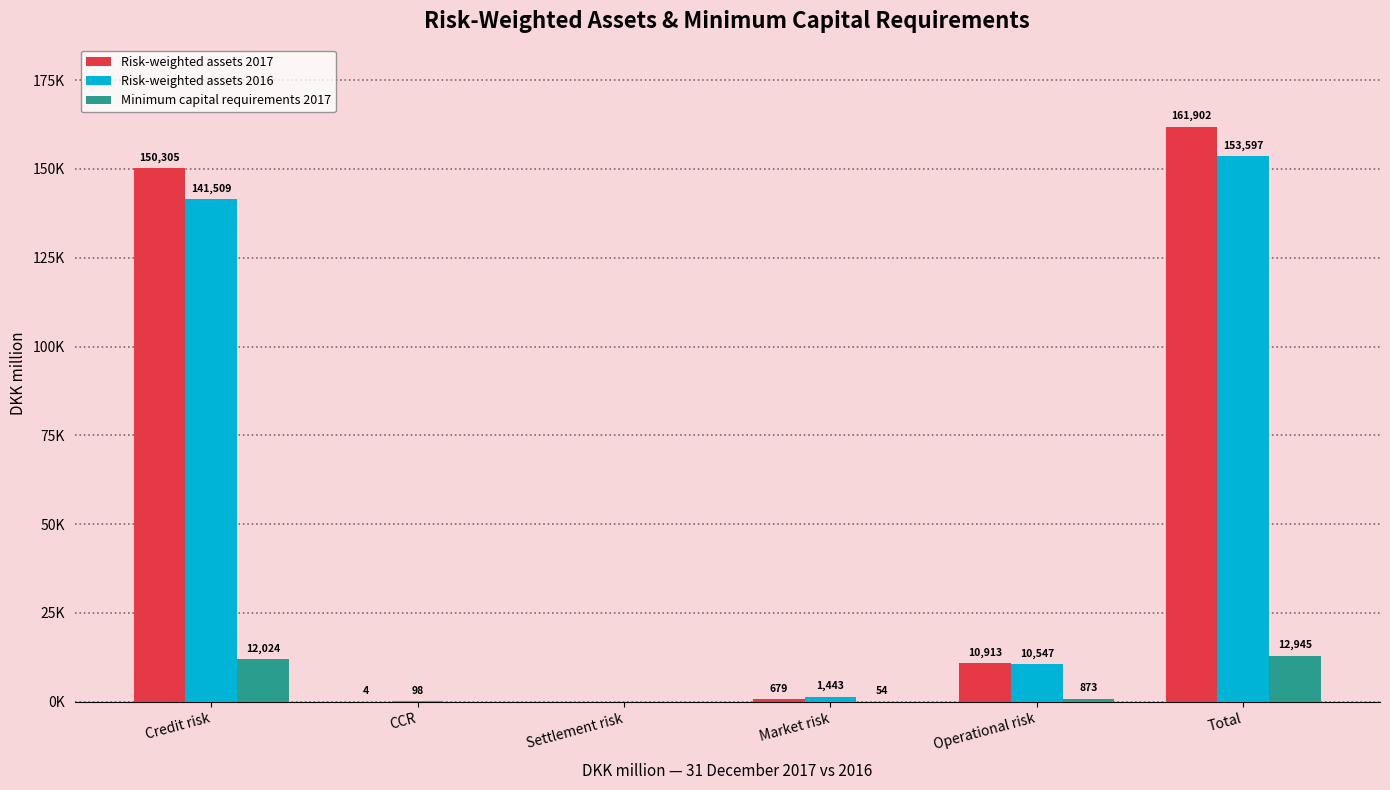

What is the sum of the Risk-weighted assets 2016 values at Operational risk and Credit risk?

152056